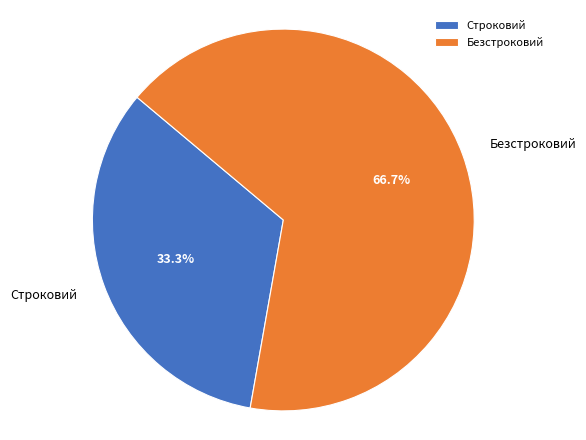

Approximately how many times larger is the value at Безстроковий compared to Строковий?

2.0